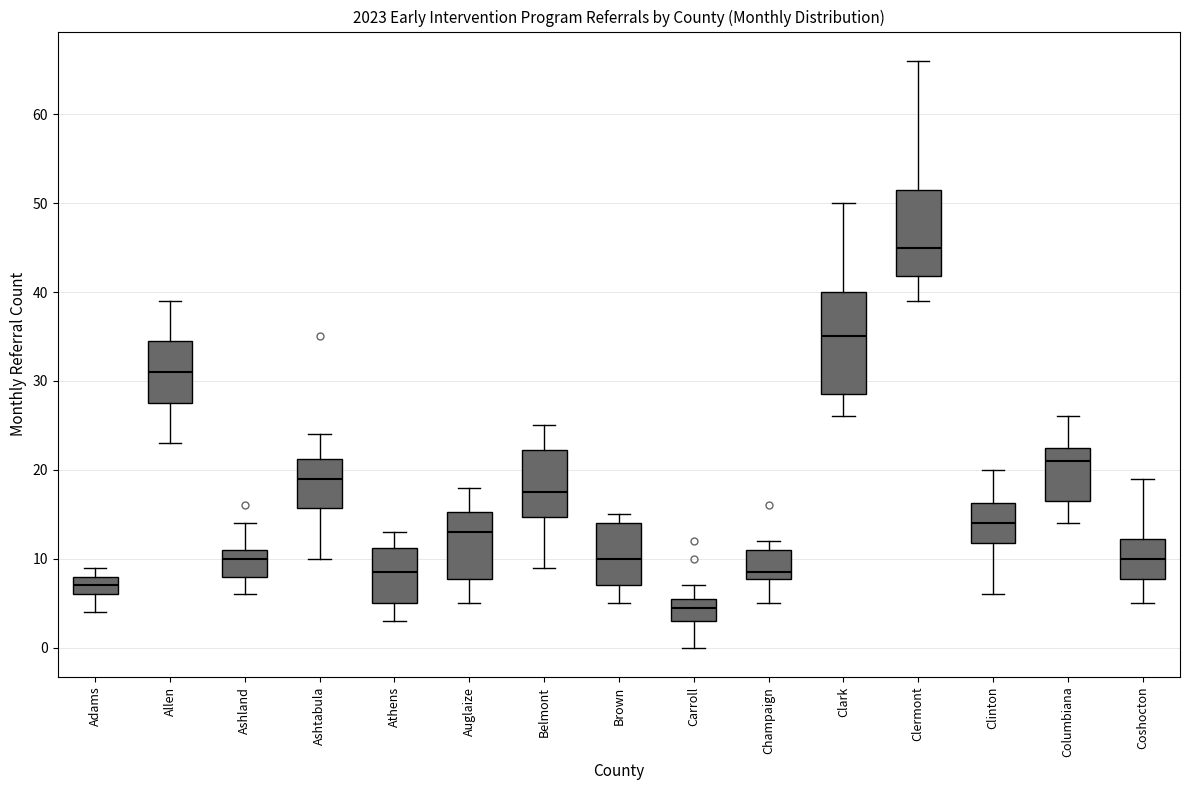

Which box's median line is the highest?

Clermont